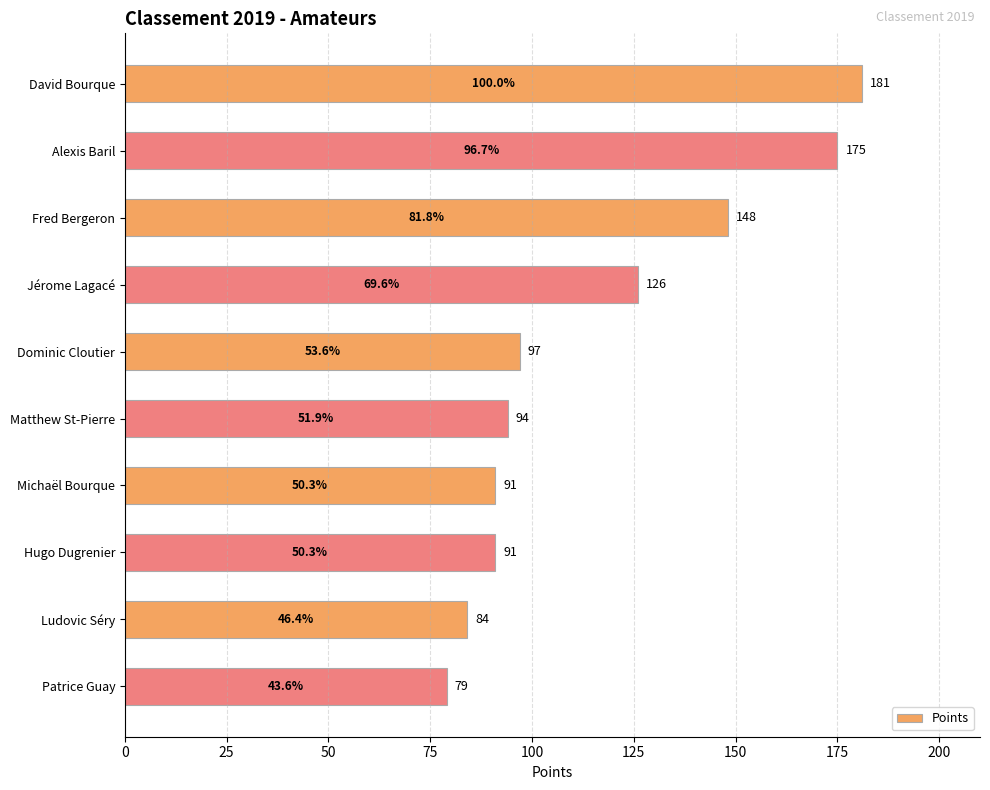

How many bars are there in total?

10